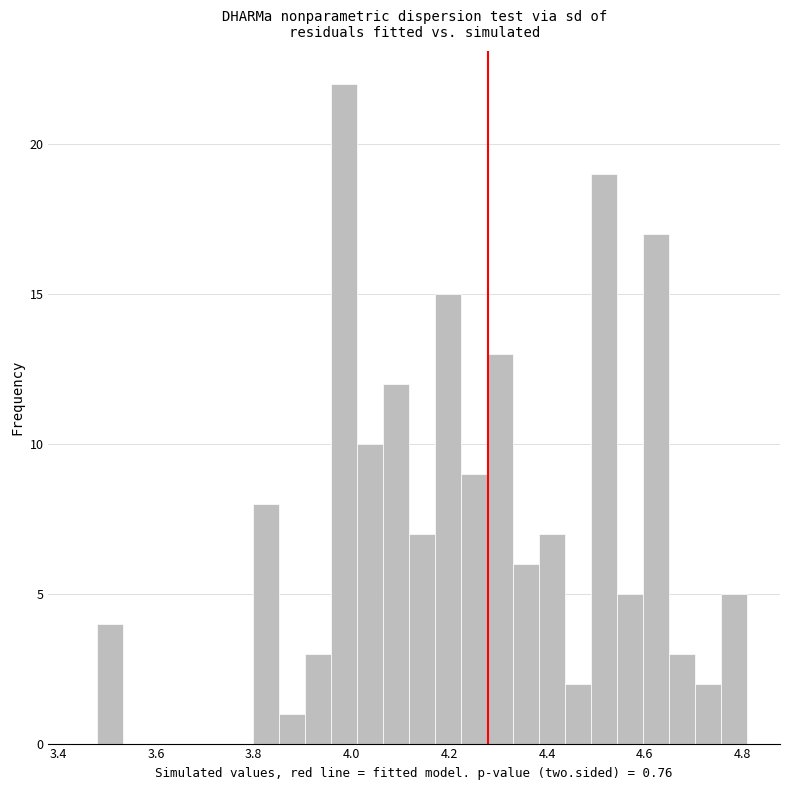

Read against the x-axis, roughly where is the centre of the tallest bar?

3.98